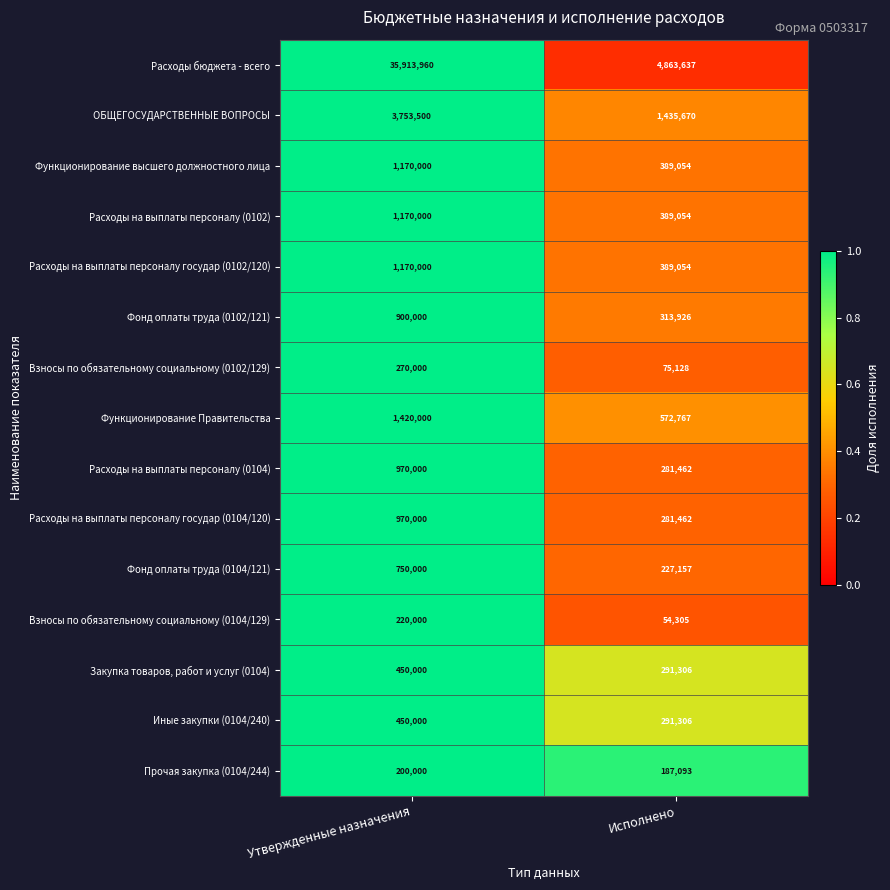

The Функционирование Правительства series shows 1420000 at Утвержденные назначения. True or false?

True